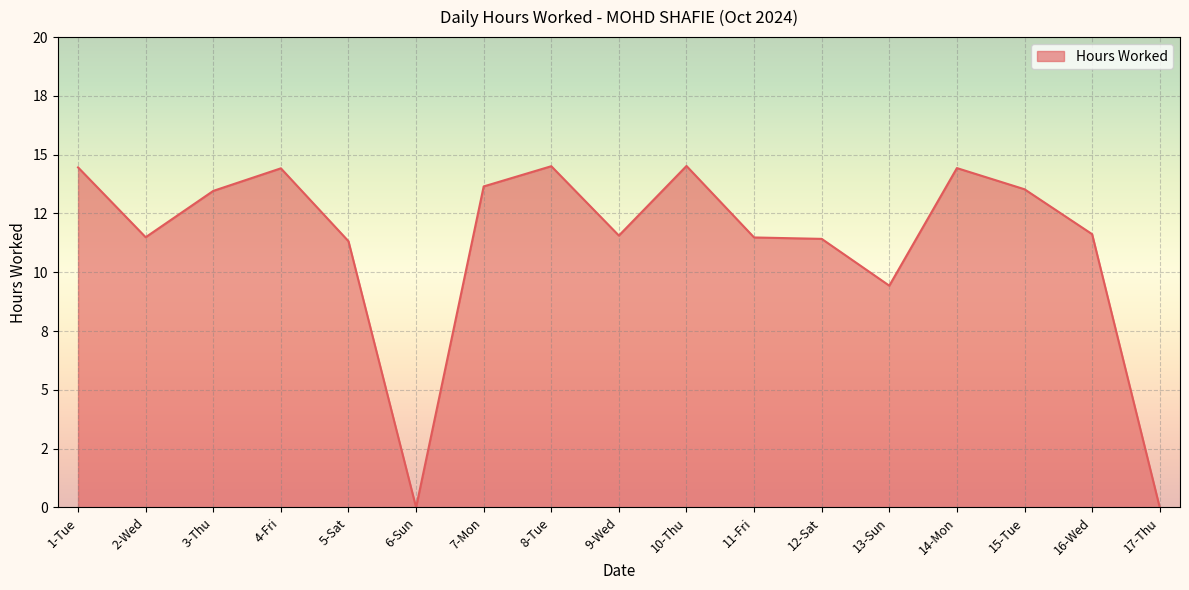

Does the chart display data point markers on the line(s)?

No